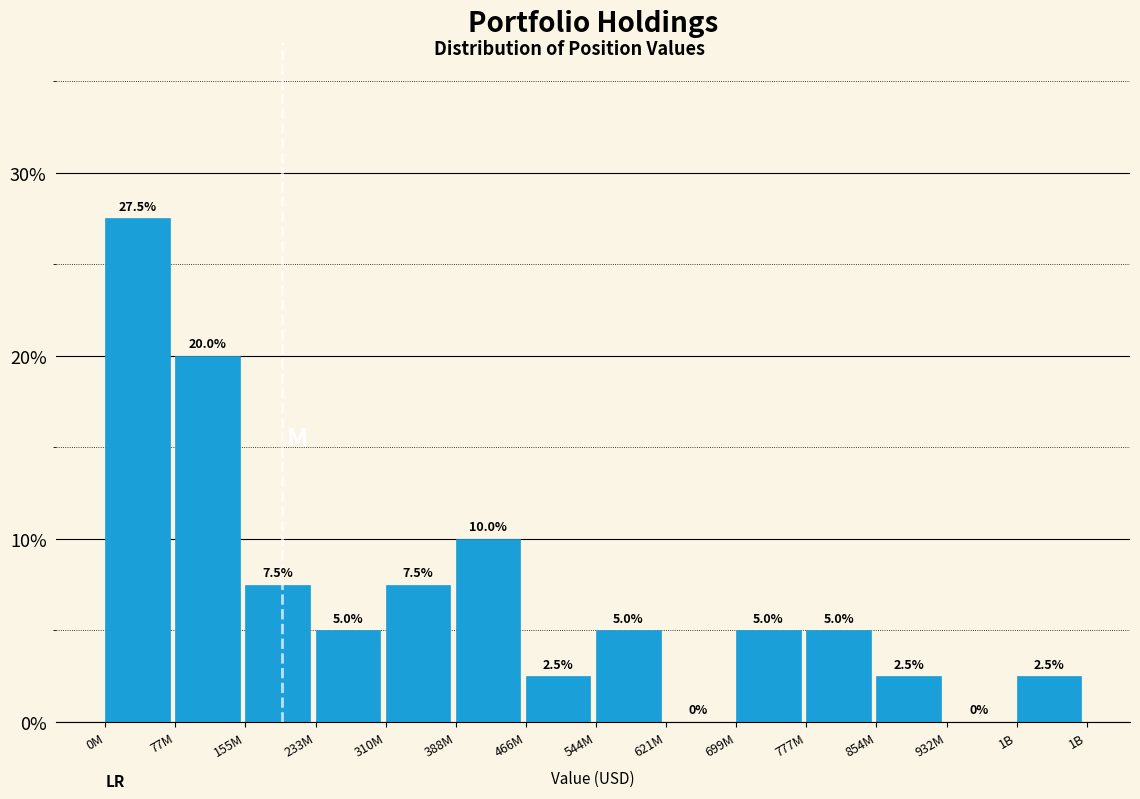

Reading right to left, what are all the values shown in this chart?

1B=2.5	932M=0.0	854M=2.5	777M=5.0	699M=5.0	621M=0.0	544M=5.0	466M=2.5	388M=10.0	310M=7.5	233M=5.0	155M=7.5	77M=20.0	0M=27.5